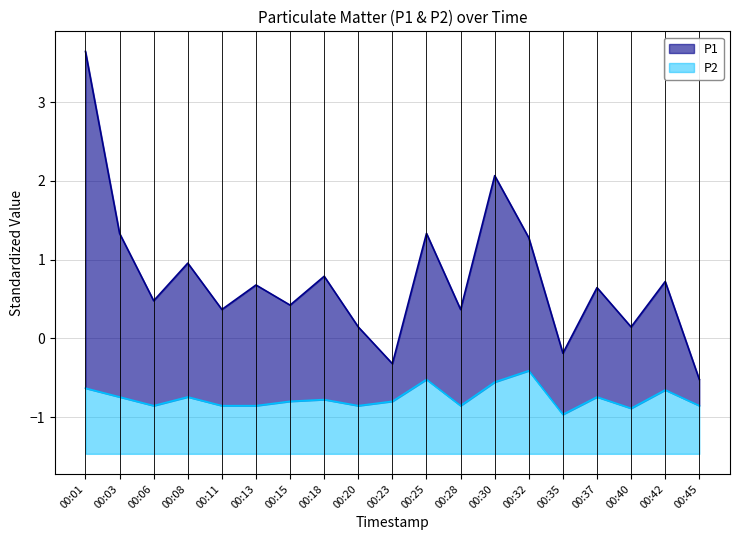

Which label corresponds to the largest value in the chart?

00:01